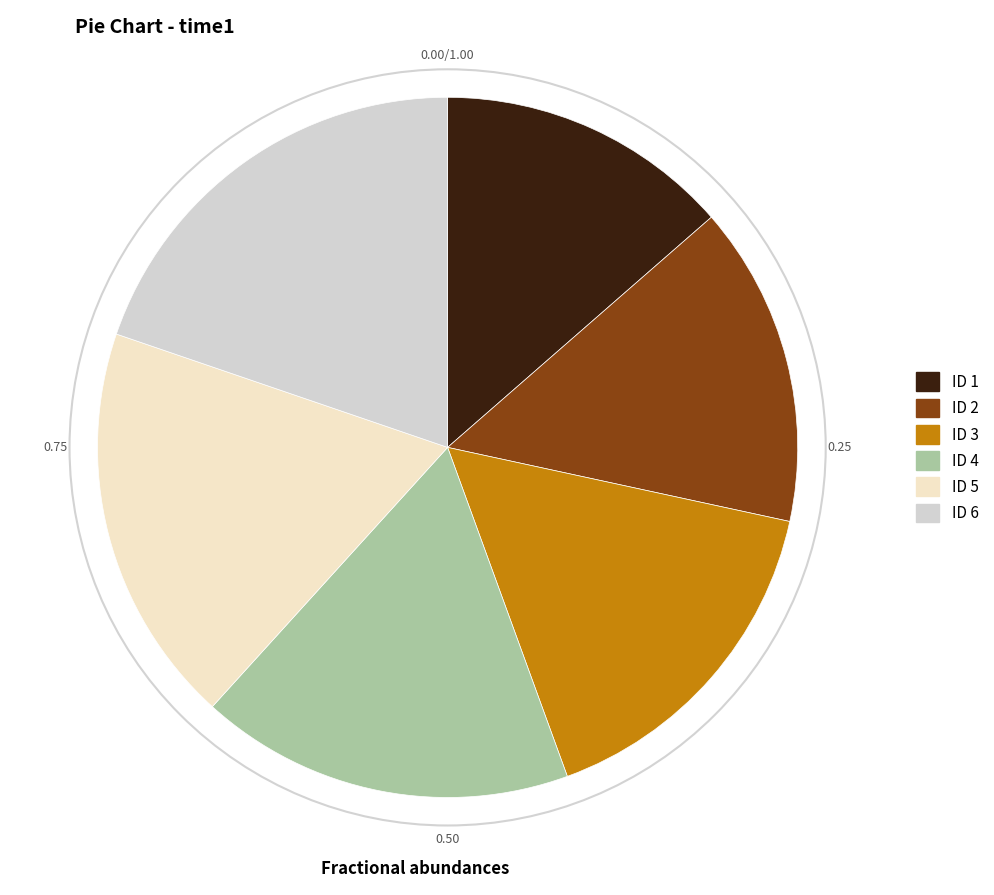

Is there any slice that represents more than half of the pie?

No